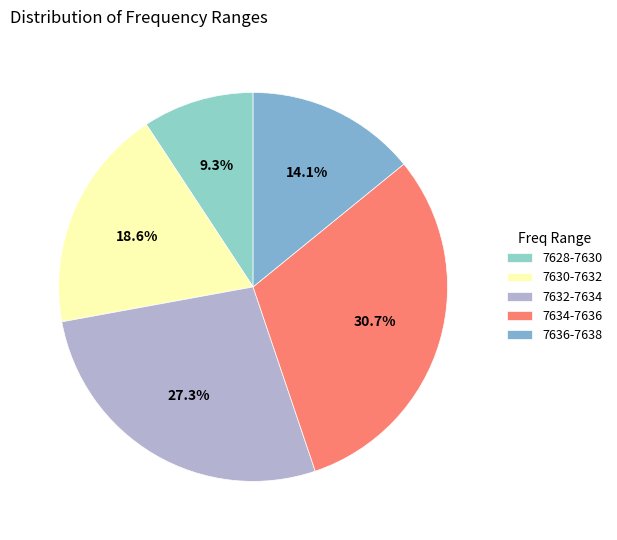

Which slice is the smallest?

7628-7630